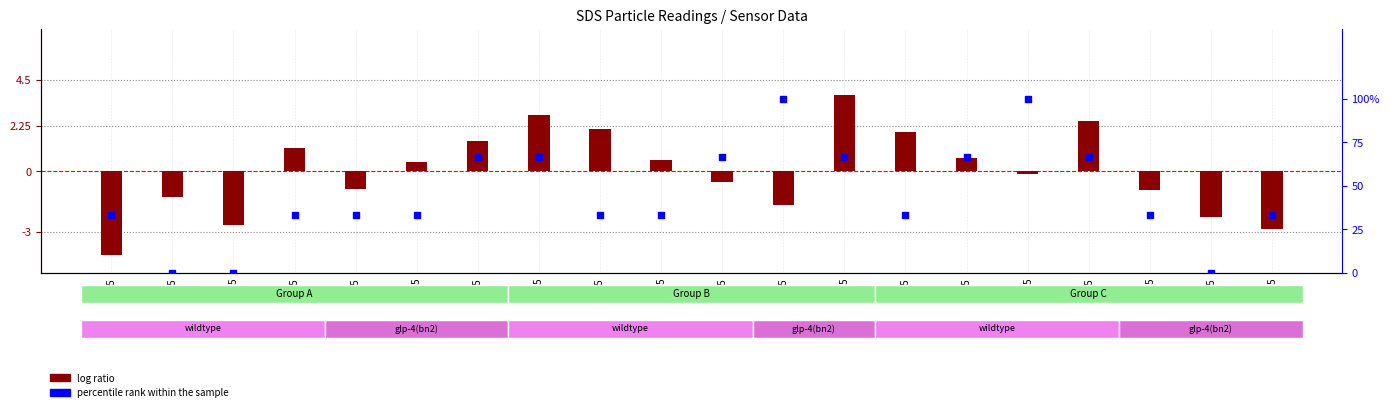

At how many categories does at least one series exceed 64?

8